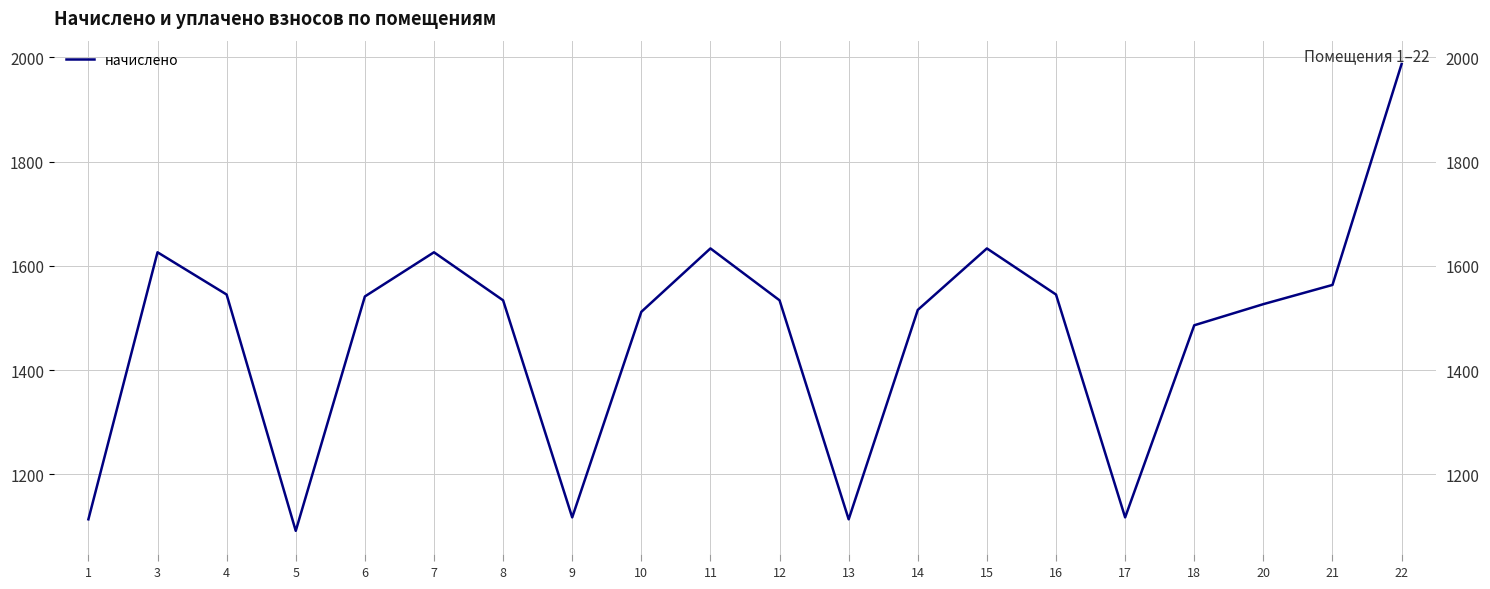

What is the value of the 11th point from the left?

1533.8